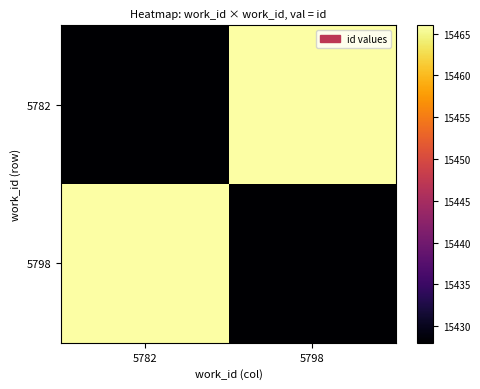

Which has a higher value, 5782 or 5798?

5798